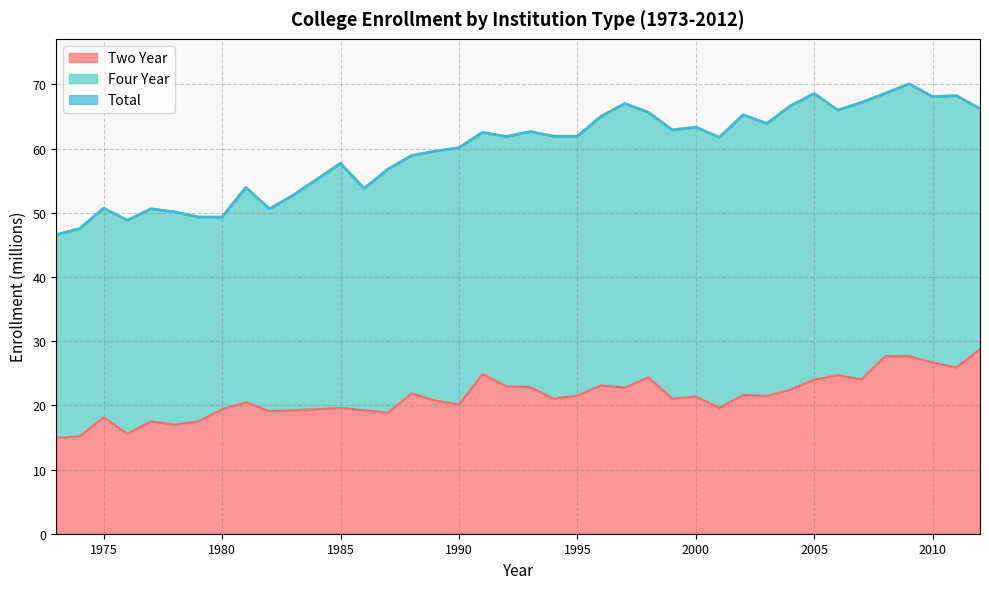

The value of Two Year at 1990 is 12.2. True or false?

False